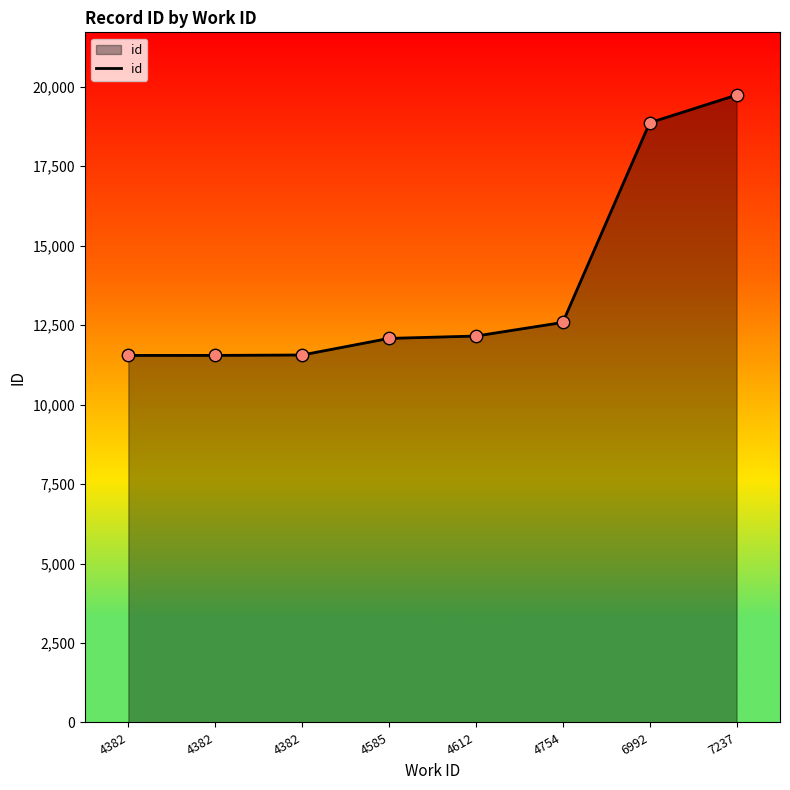

Which has a higher value, 6992 or 4382?

6992